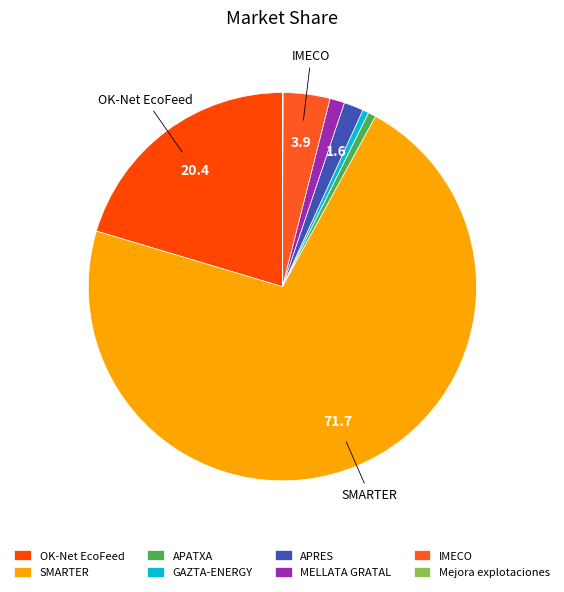

Which slice is the largest?

SMARTER